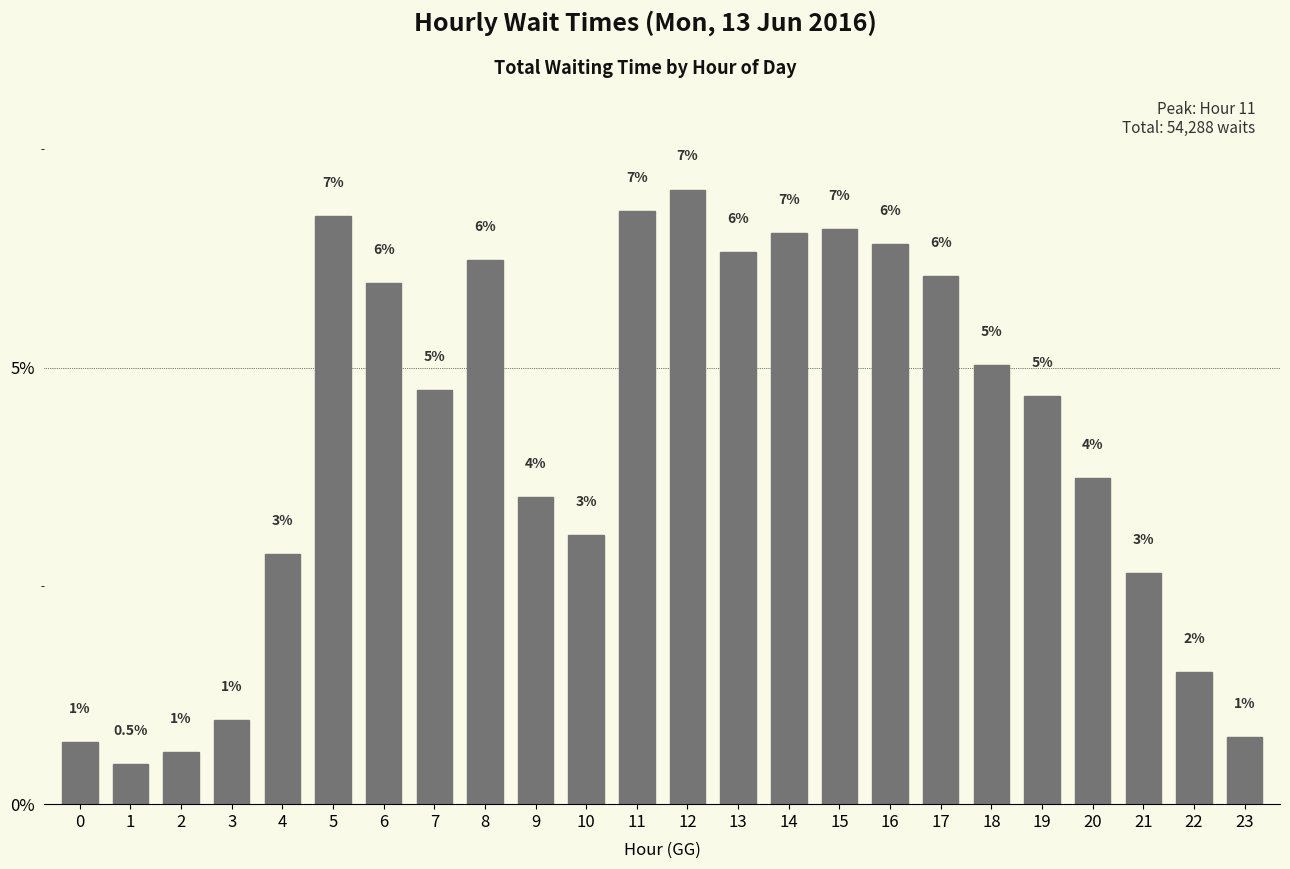

At which label is the value closest to 3?

10